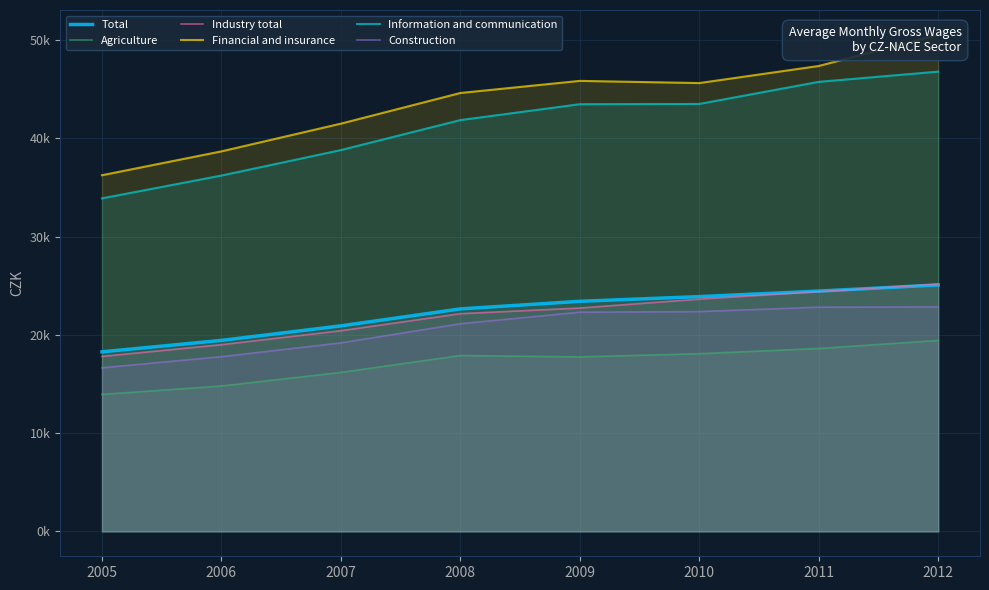

The value of Financial and insurance at 2009 is 45861. True or false?

True